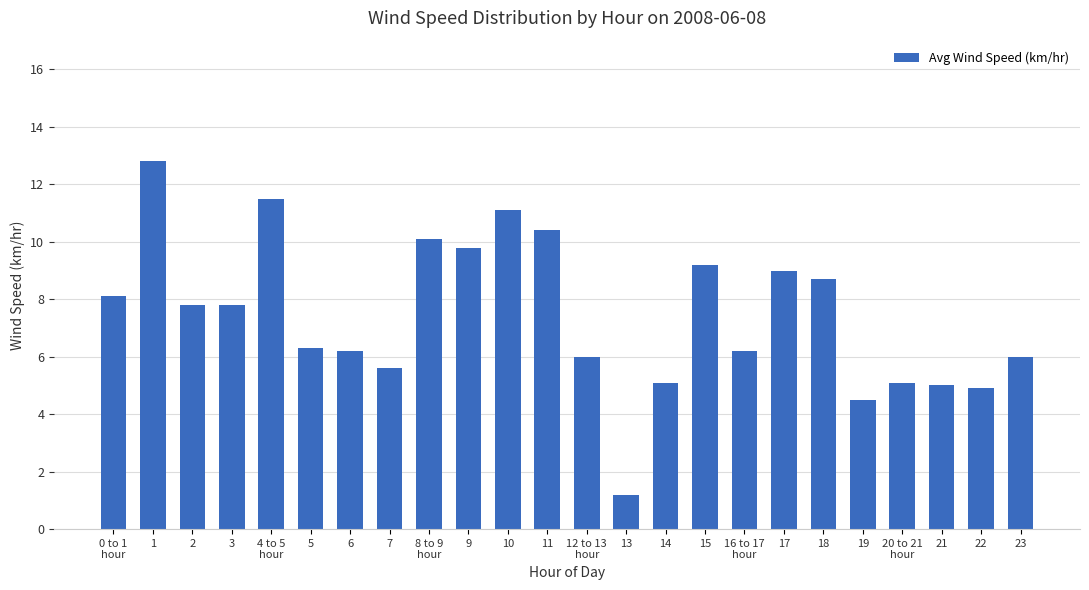

Reading left to right, extract all data points from this chart.

8.1	12.8	7.8	7.8	11.5	6.3	6.2	5.6	10.1	9.8	11.1	10.4	6.0	1.2	5.1	9.2	6.2	9.0	8.7	4.5	5.1	5.0	4.9	6.0